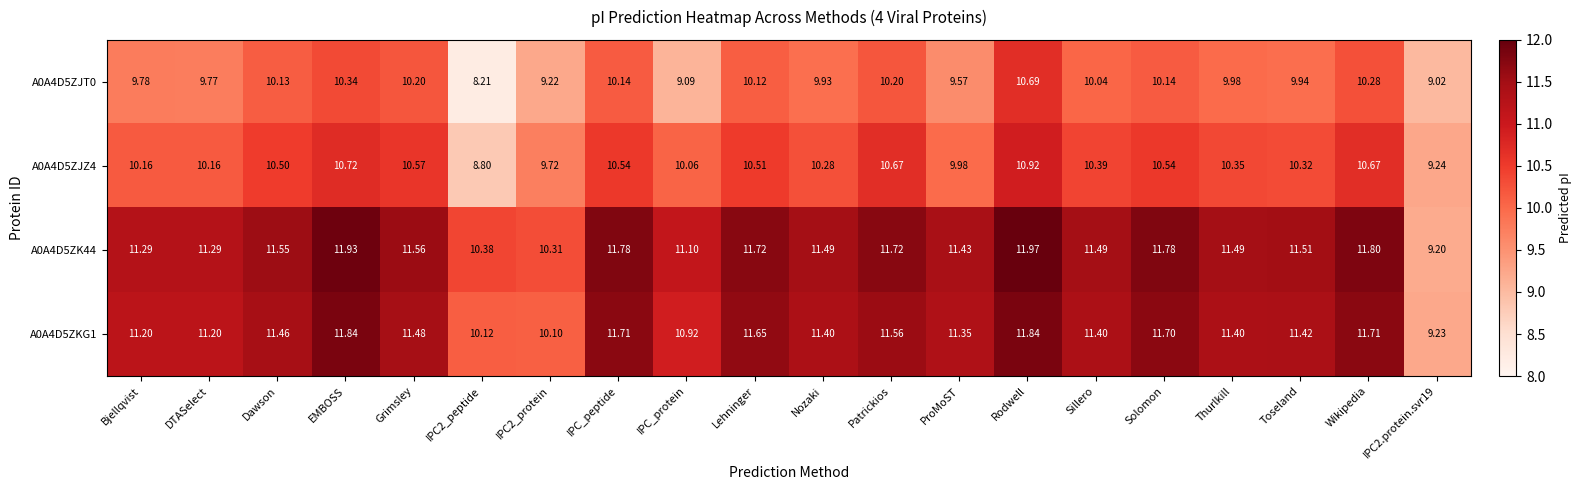

How many distinct data groups are displayed?

4